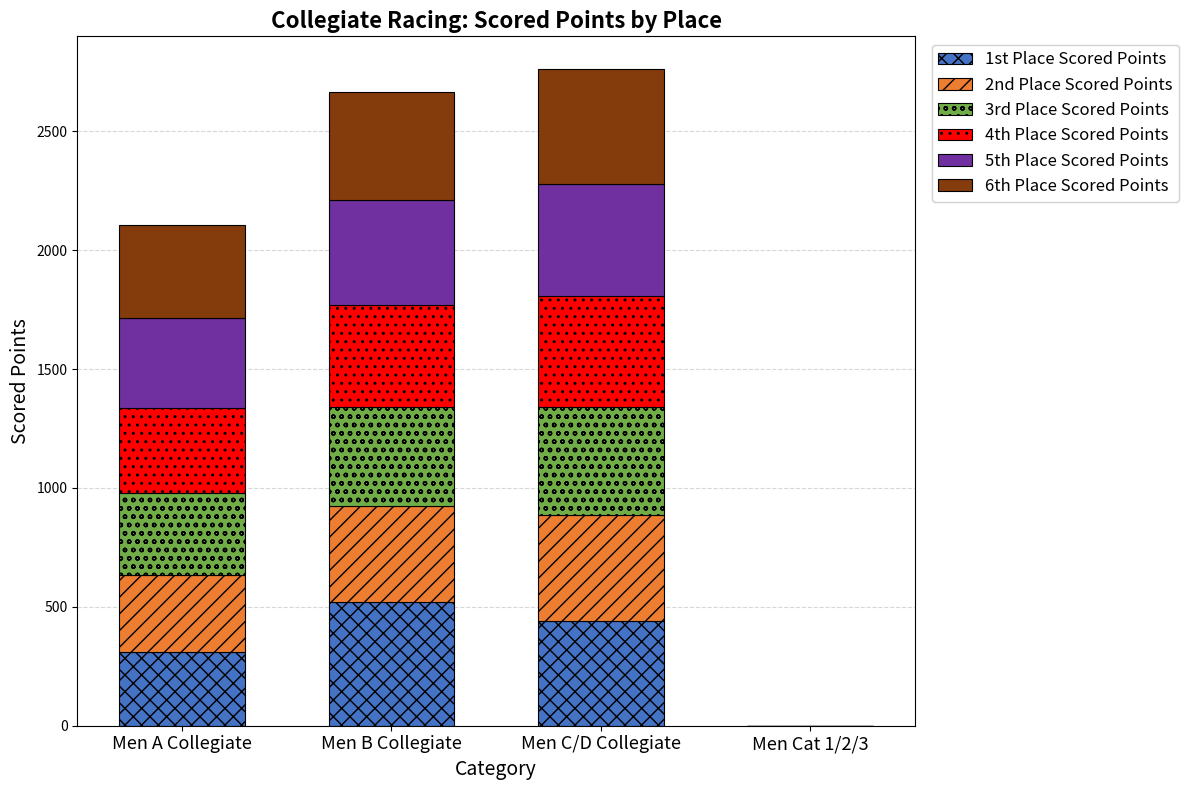

At which label does 1st Place Scored Points reach its peak?

Men B Collegiate